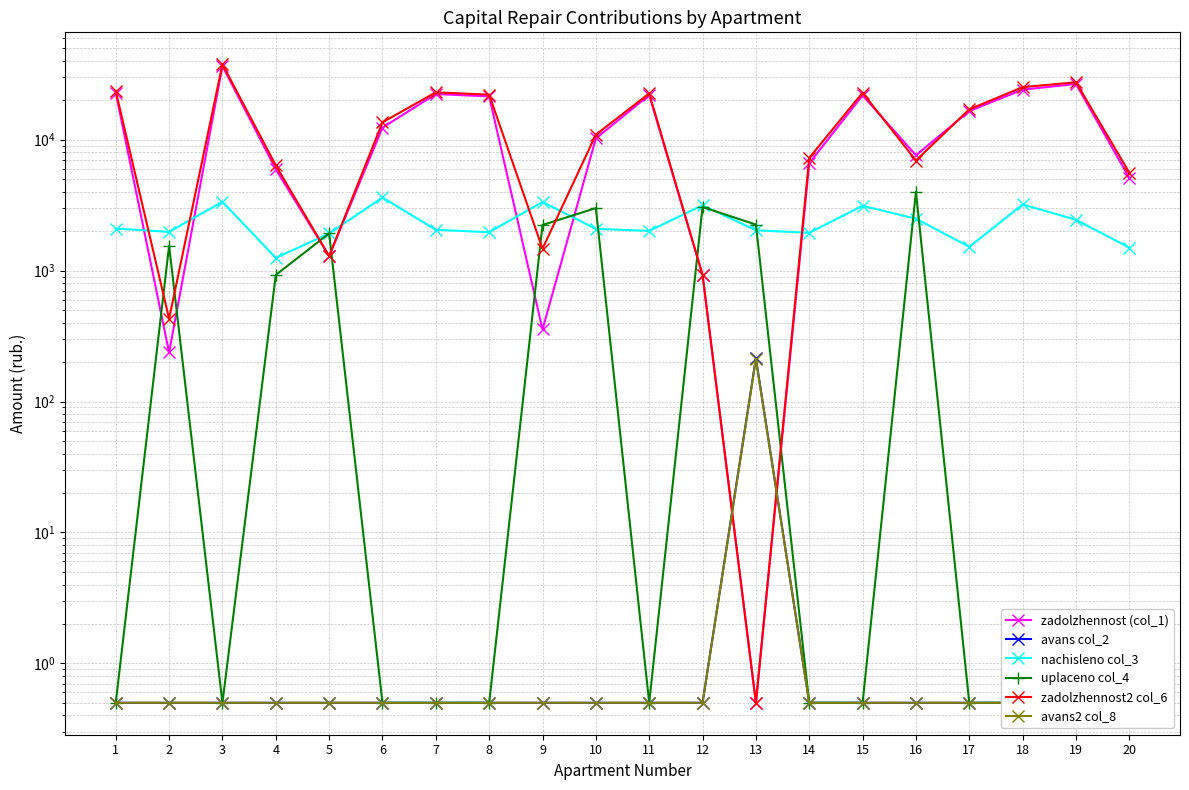

Rank the series at 17 from highest to lowest value.

zadolzhennost2 col_6, zadolzhennost (col_1), nachisleno col_3, avans col_2, uplaceno col_4, avans2 col_8